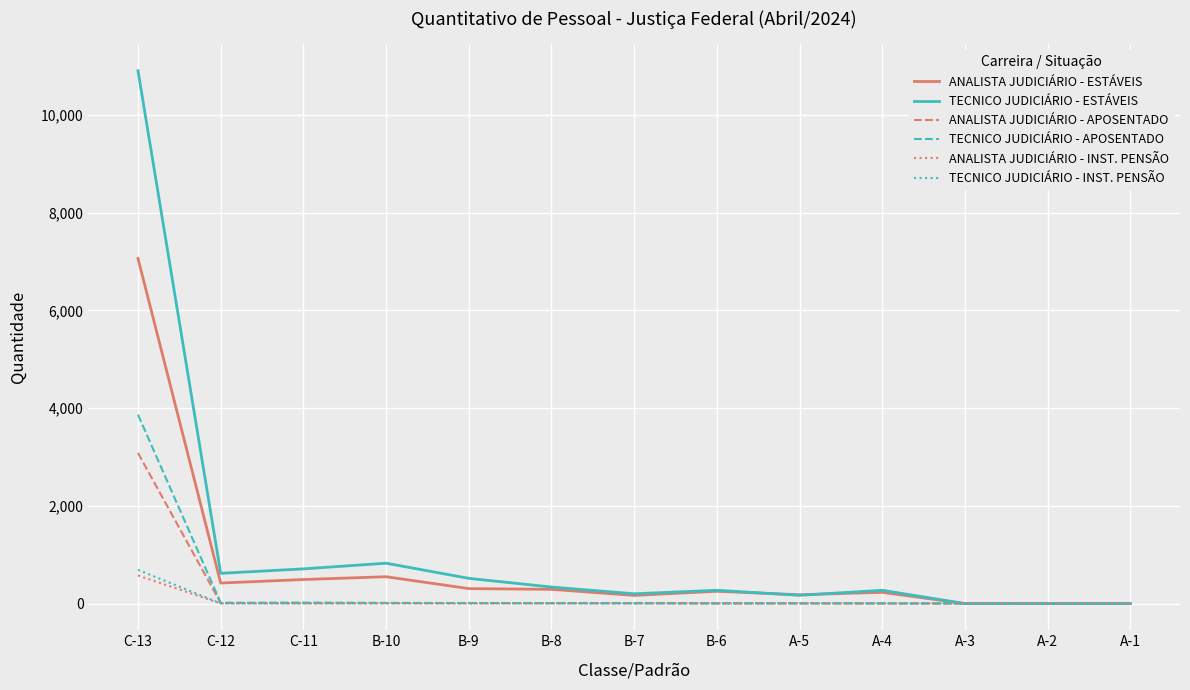

How many times do ANALISTA JUDICIÁRIO - APOSENTADO and TECNICO JUDICIÁRIO - ESTÁVEIS cross each other?

1